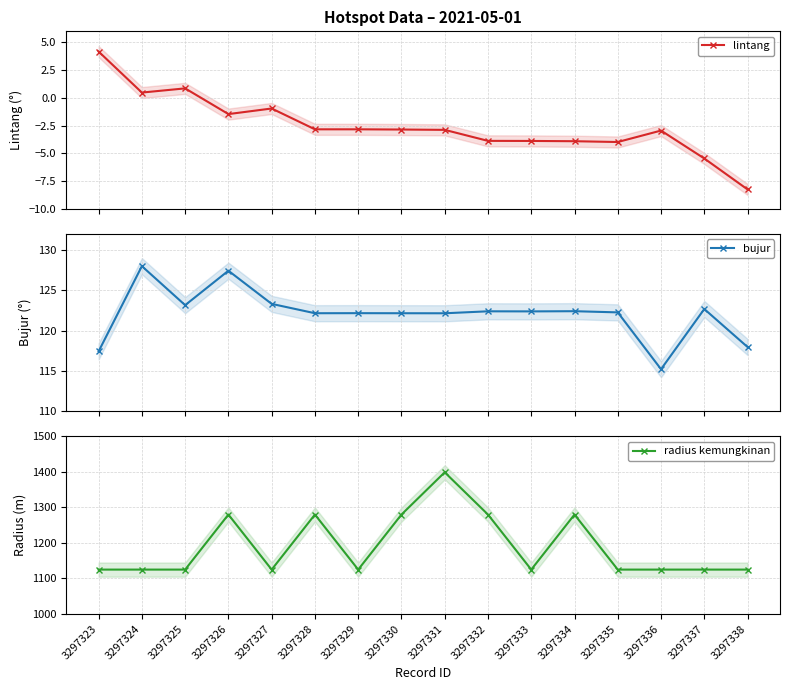

Between 3297338 and 3297331, which is larger?

3297331